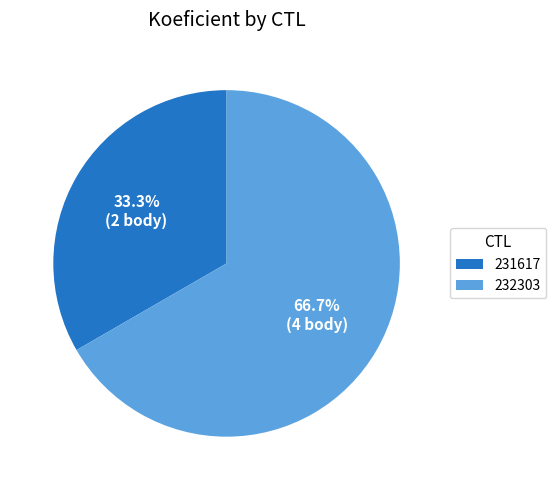

True or false: 231617 accounts for 33% of the total.

True